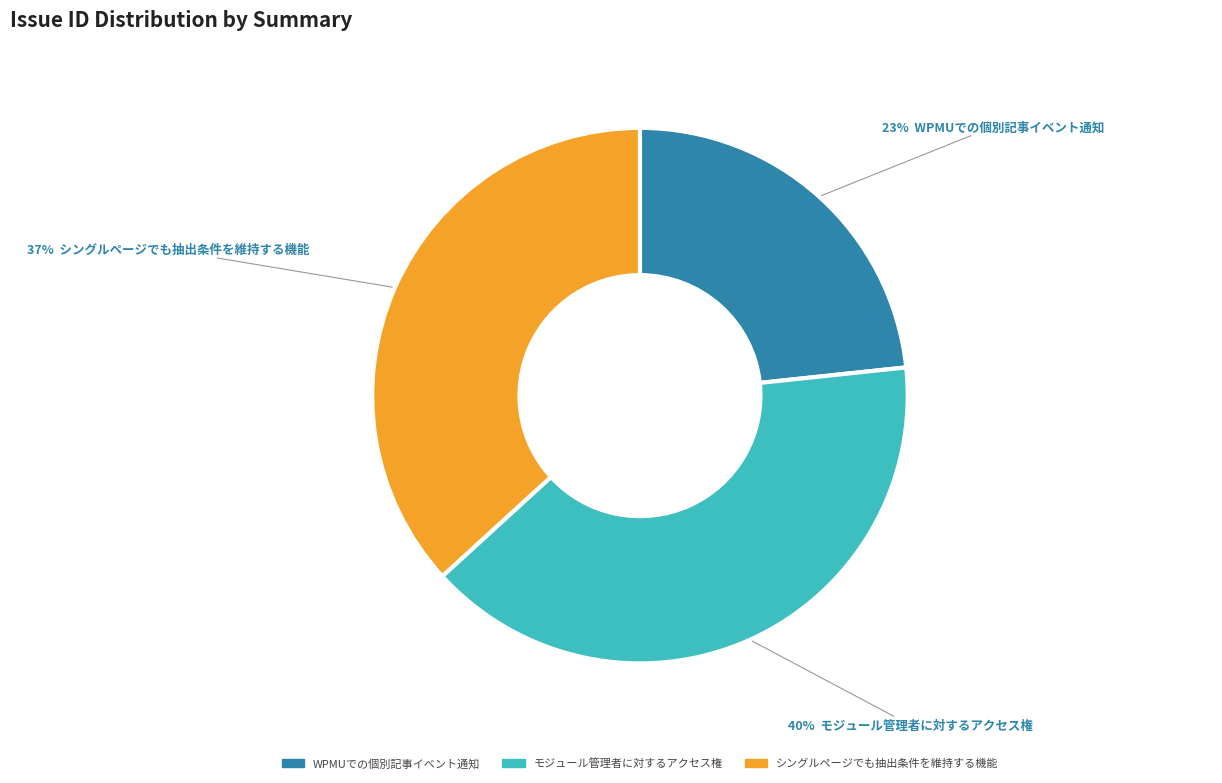

To the nearest percent, what percentage of the pie is モジュール管理者に対するアクセス権?

40%